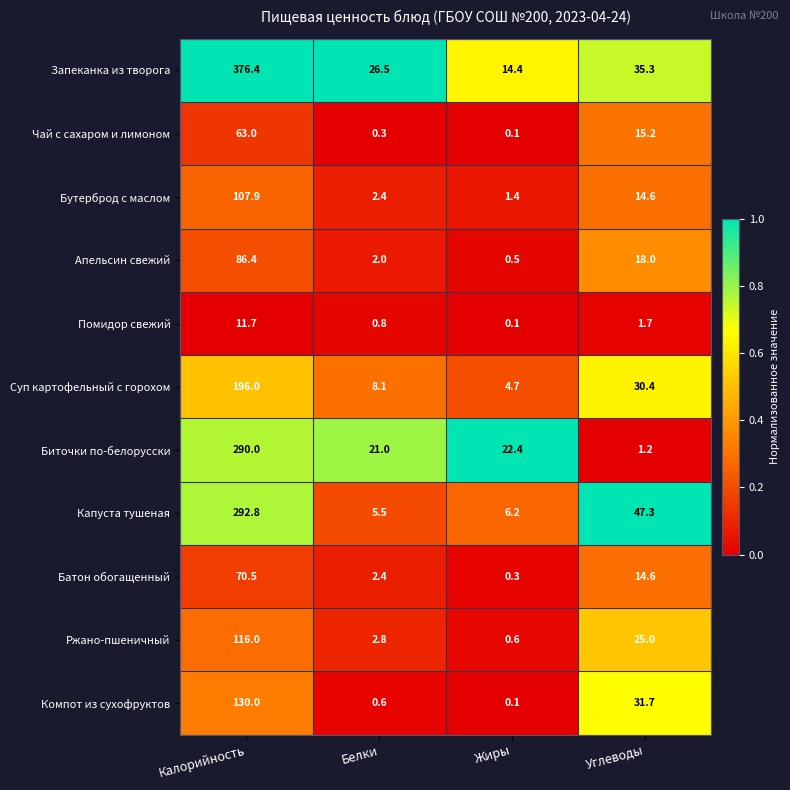

What is the approximate value of Биточки по-белорусски at Углеводы?

1.2